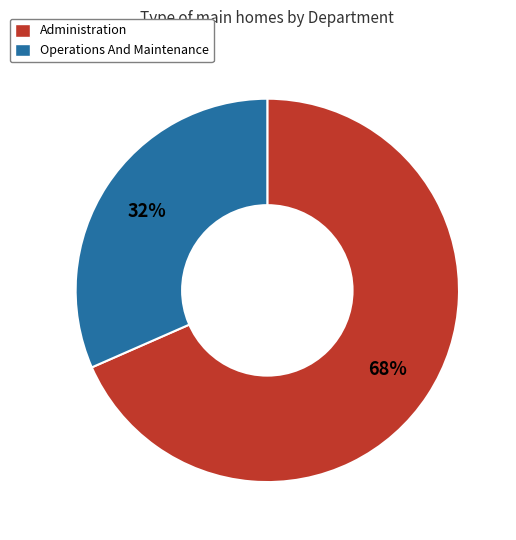

How many slices are in this pie chart?

2